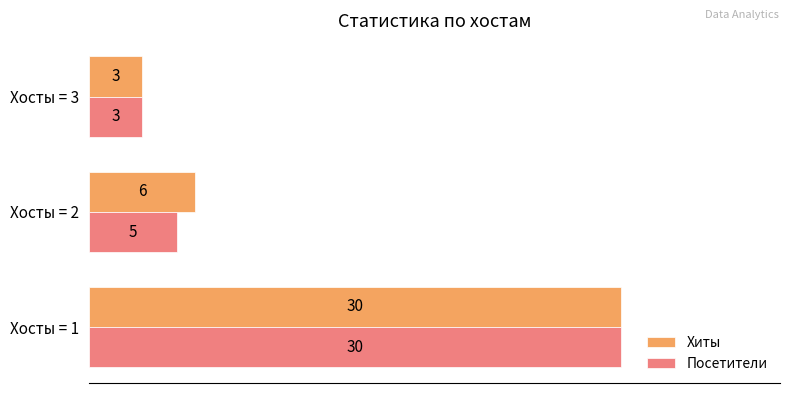

Which series has the largest total across all categories?

Хиты